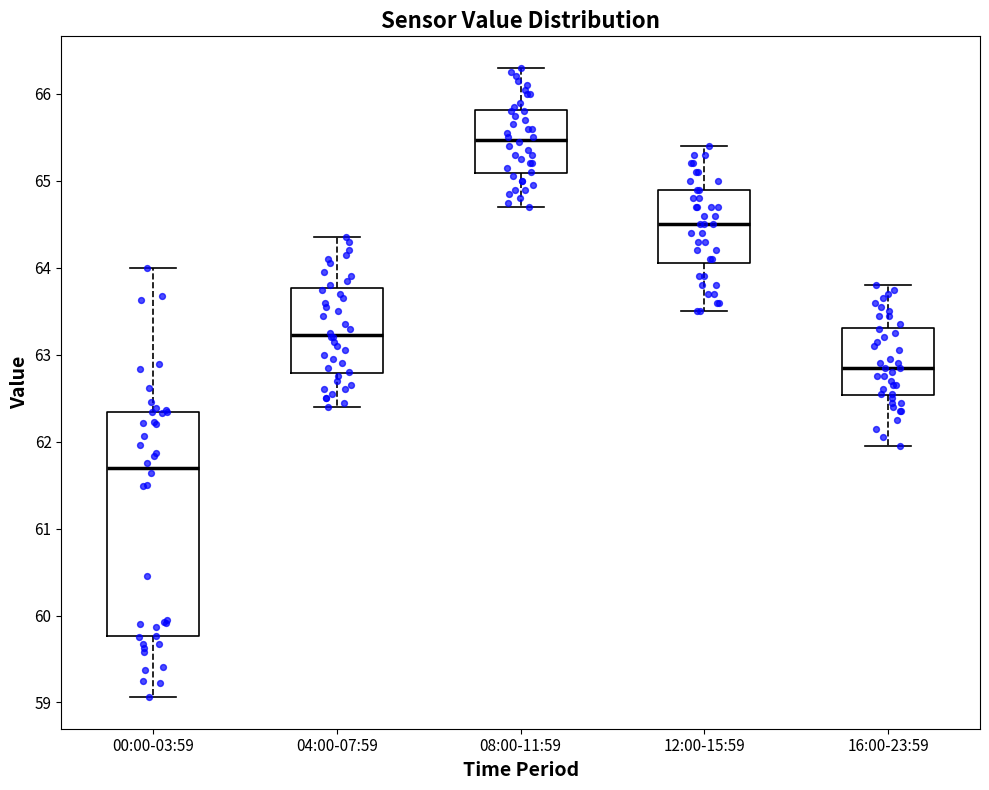

Reading left to right, transcribe this box plot: for each box, give where its median line is, the range the box spans, and where its two whiskers end, as read against the y-axis. The values are not printed on the chart, so give them approximately, as read against the axis.

00:00-03:59: median 61.7, box 59.8 to 62.3, whiskers 59.1 to 64.0
04:00-07:59: median 63.2, box 62.8 to 63.8, whiskers 62.4 to 64.4
08:00-11:59: median 65.5, box 65.1 to 65.8, whiskers 64.7 to 66.3
12:00-15:59: median 64.5, box 64.1 to 64.9, whiskers 63.5 to 65.4
16:00-23:59: median 62.9, box 62.5 to 63.3, whiskers 62.0 to 63.8